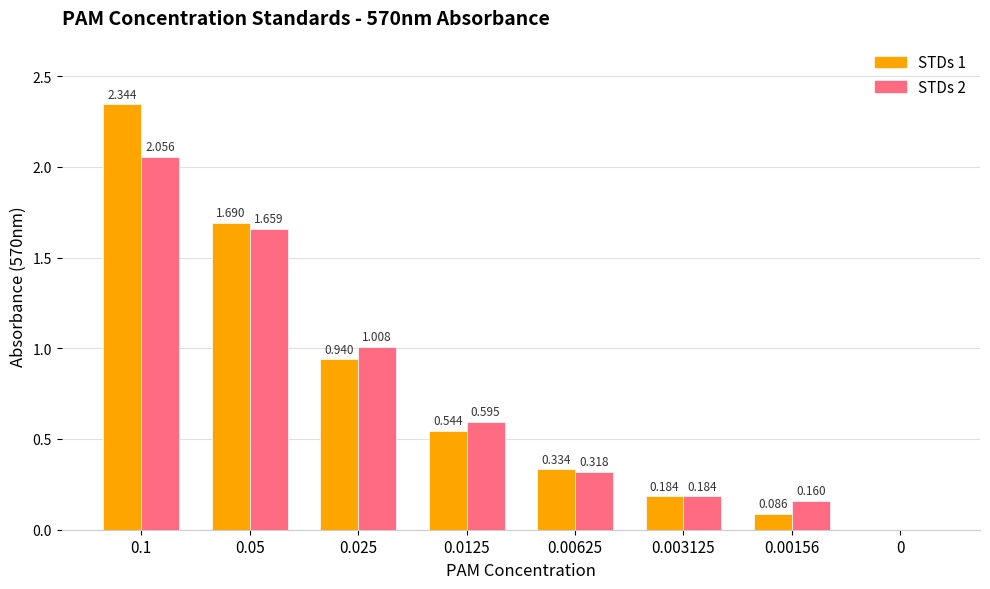

What are all the series names shown in the legend?

STDs 1, STDs 2